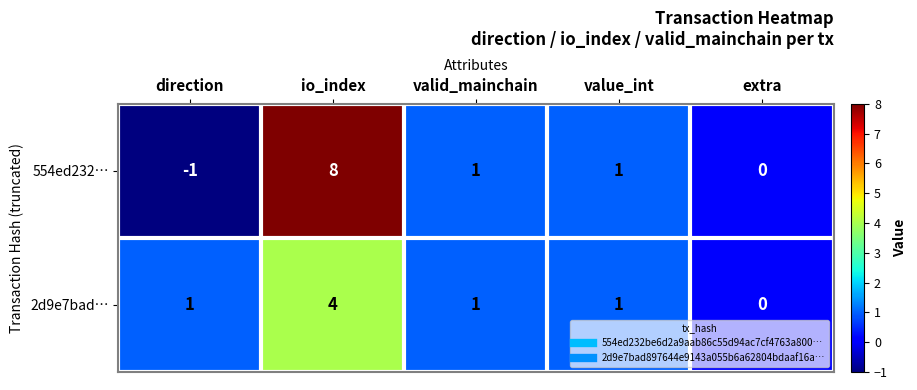

Reading left to right, transcribe all the data shown in this chart.

554ed232…: -1	8	1	1	0
2d9e7bad…: 1	4	1	1	0